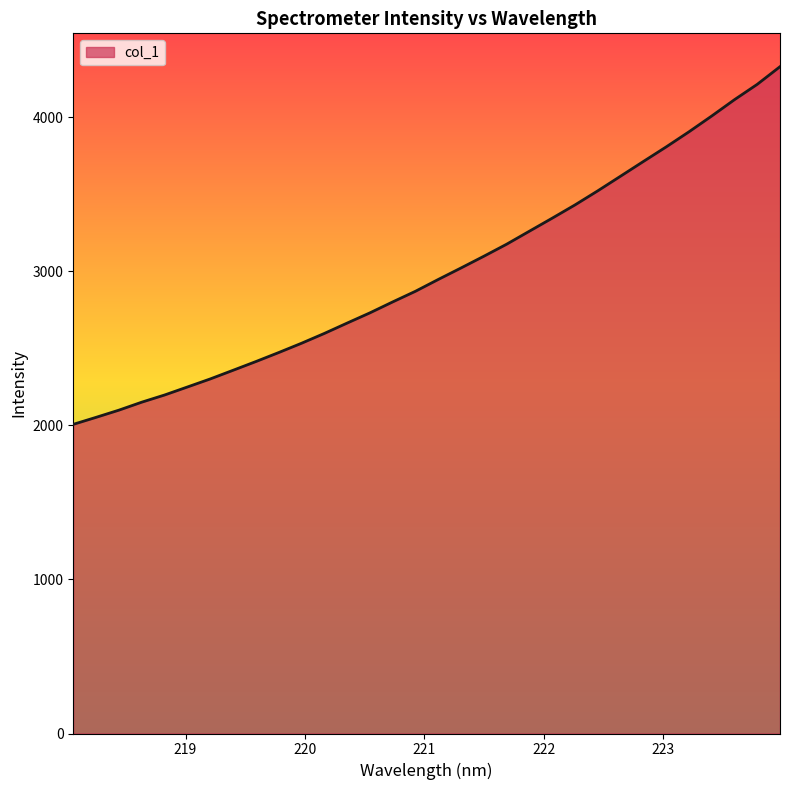

What is the average value?

2999.8